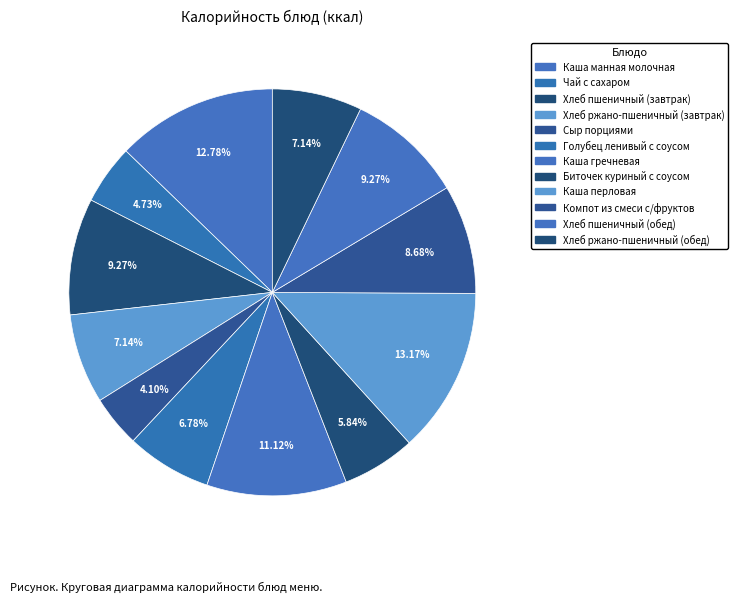

How many slices are in this pie chart?

12